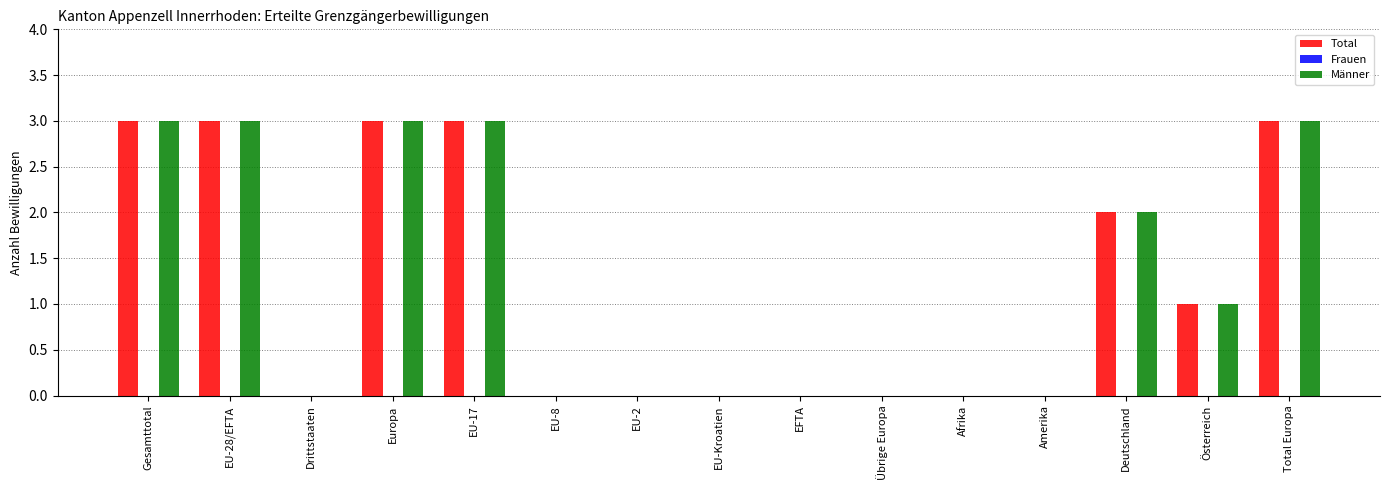

The Männer series shows 1 at EU-17. True or false?

False